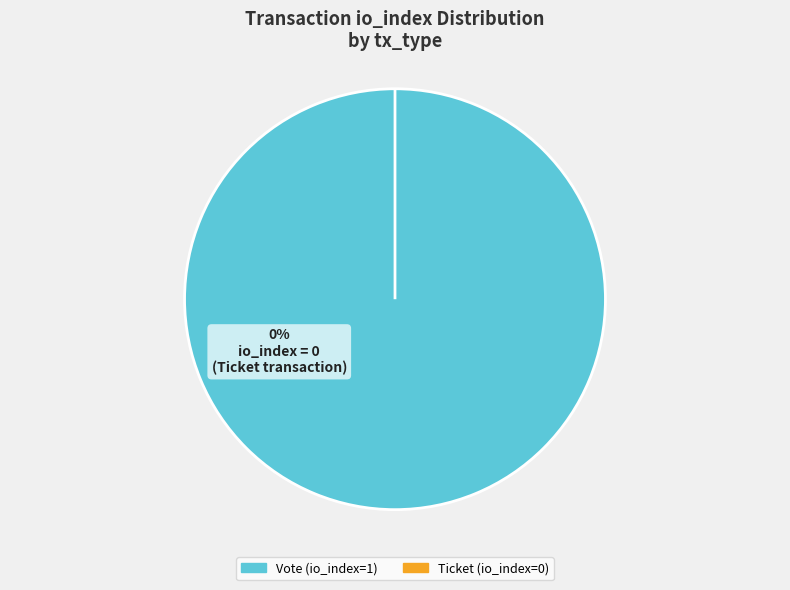

Between Ticket (io_index=0) and Vote (io_index=1), which is larger?

Vote (io_index=1)